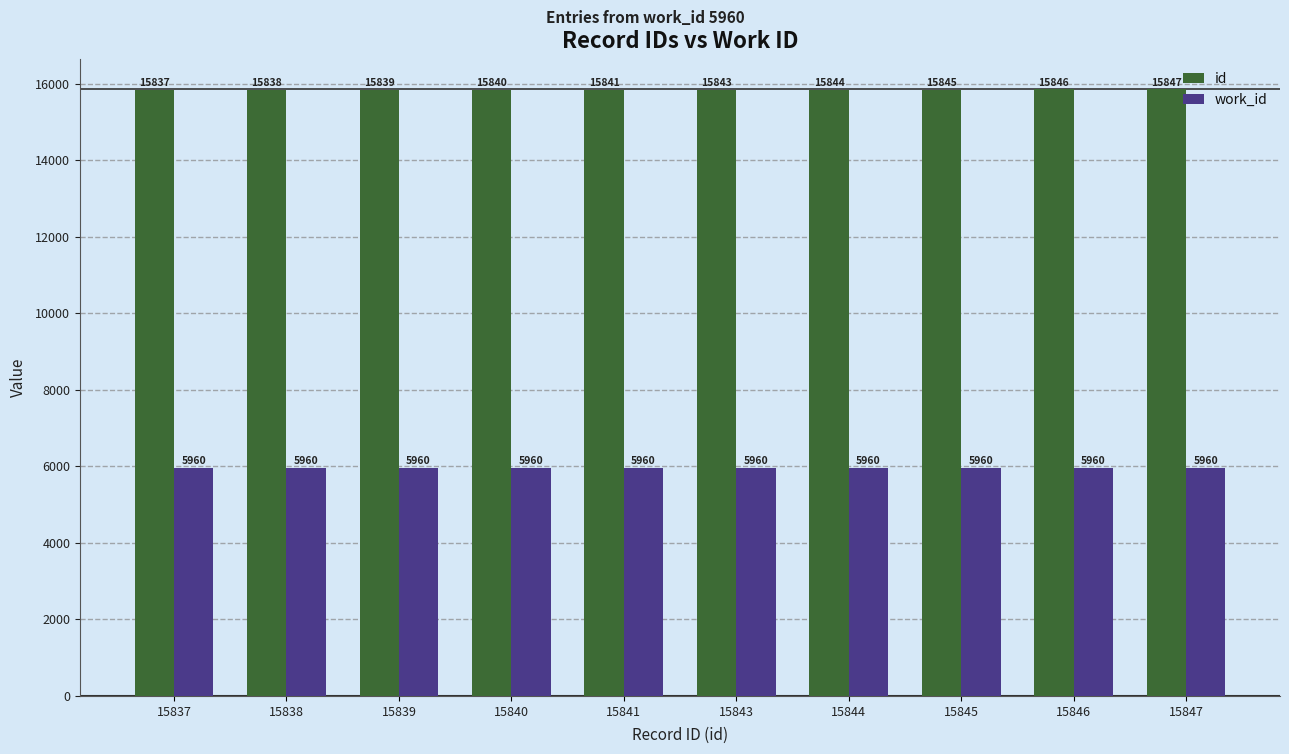

What is the smallest value displayed?

5960